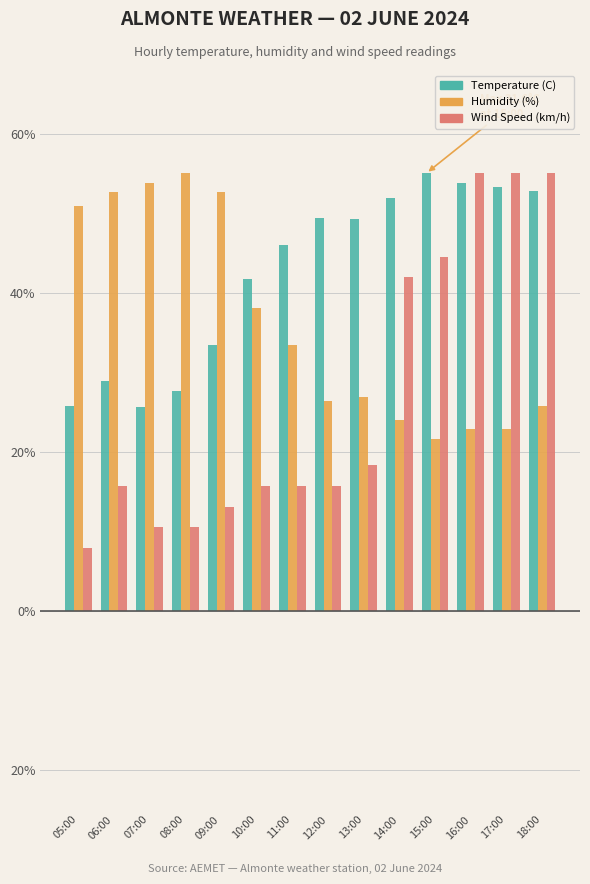

Does the chart contain any negative values?

No